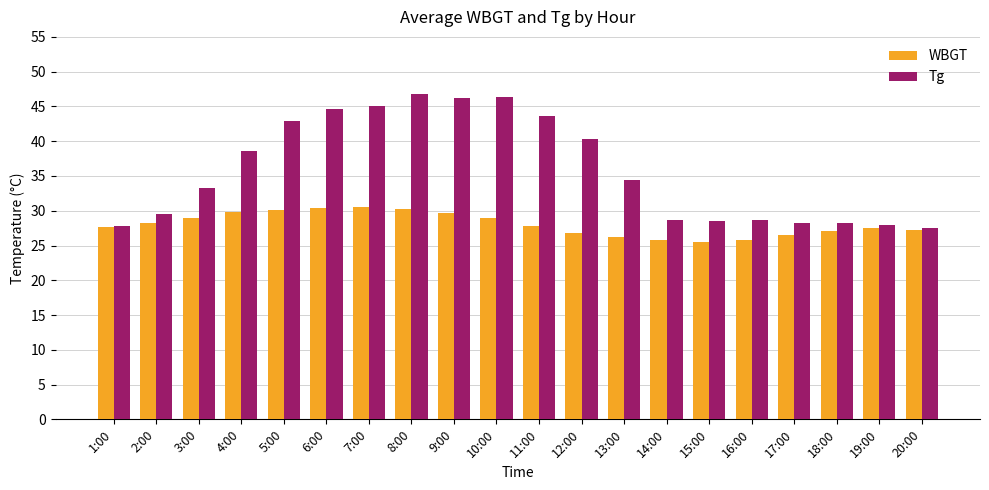

What is the lowest value of the WBGT series?

25.5